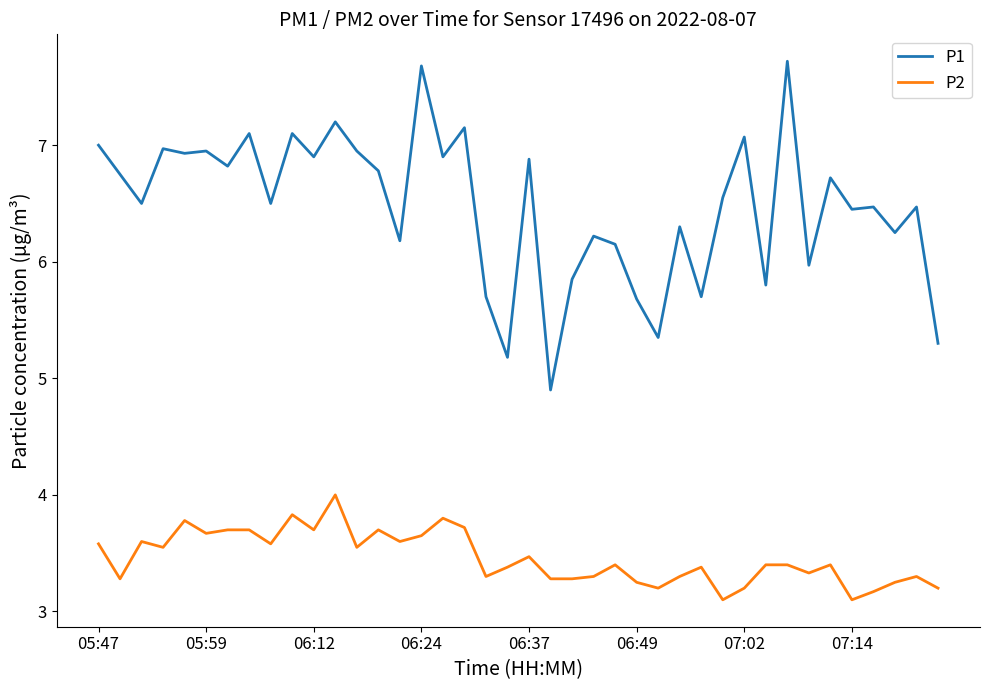

Which series has the largest range (max minus min)?

P1